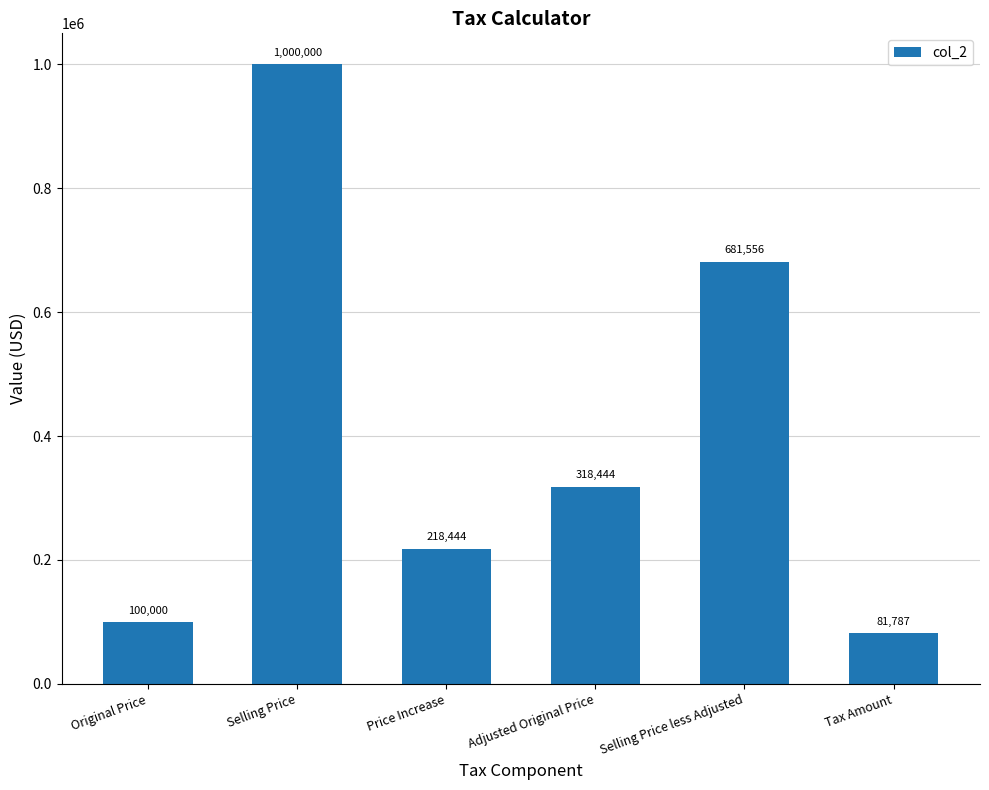

Rank the categories by value from lowest to highest.

Tax Amount, Original Price, Price Increase, Adjusted Original Price, Selling Price less Adjusted, Selling Price